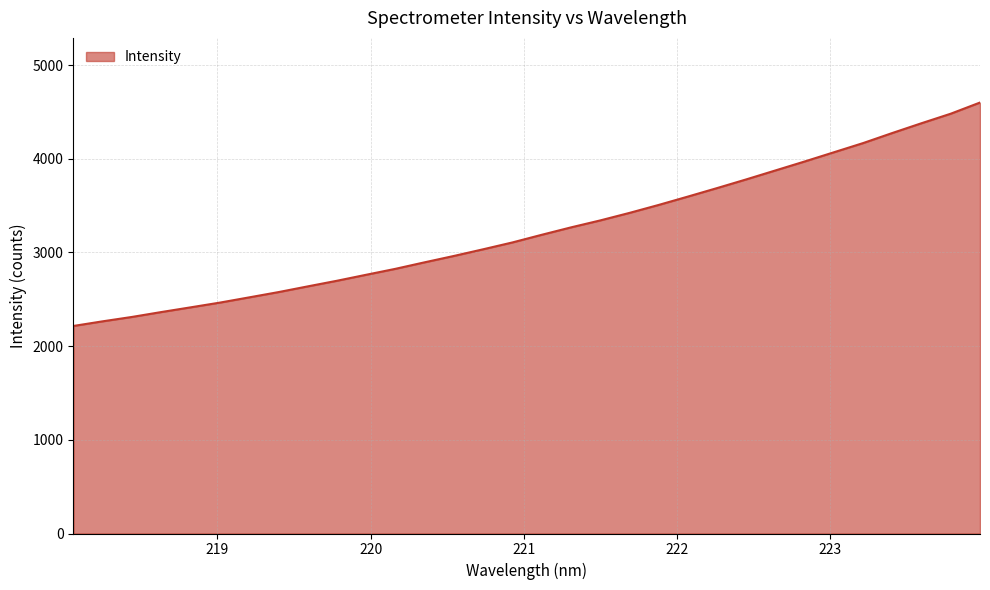

What is the maximum value shown in the chart?

4600.7